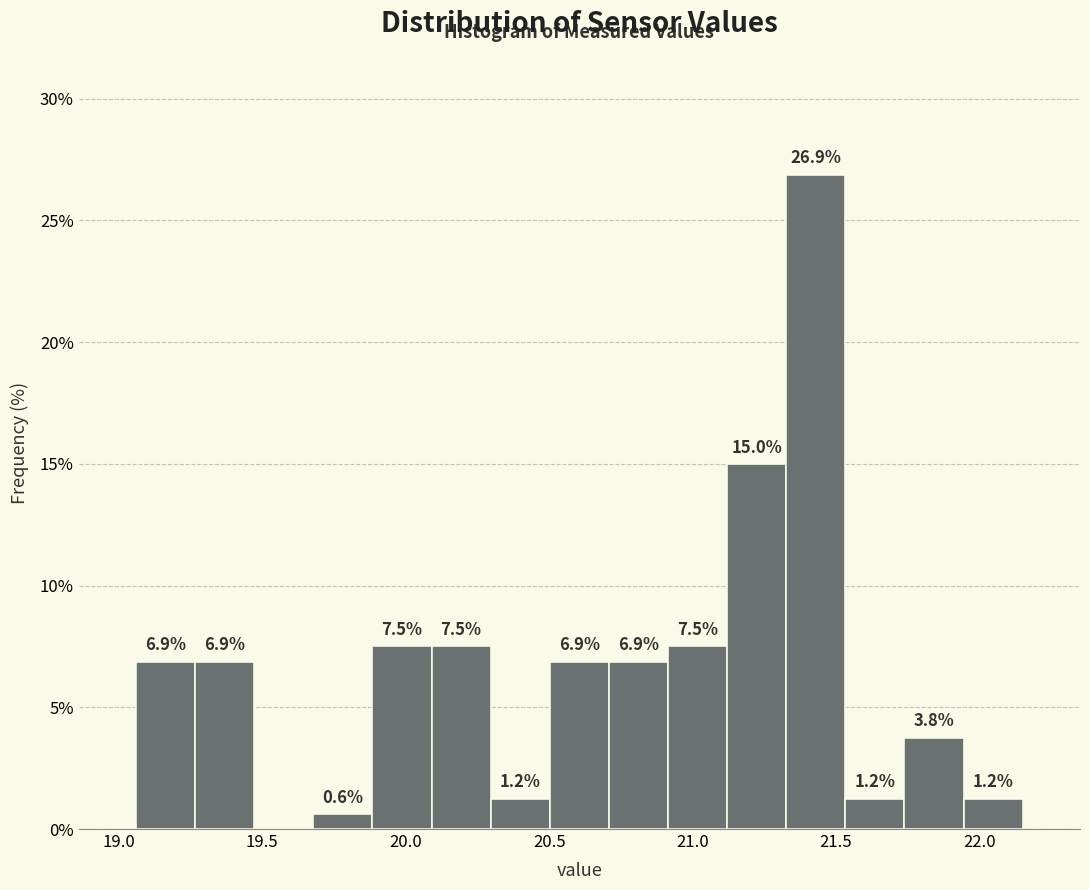

Which range on the x-axis has the tallest bar?

21.35 to 21.55